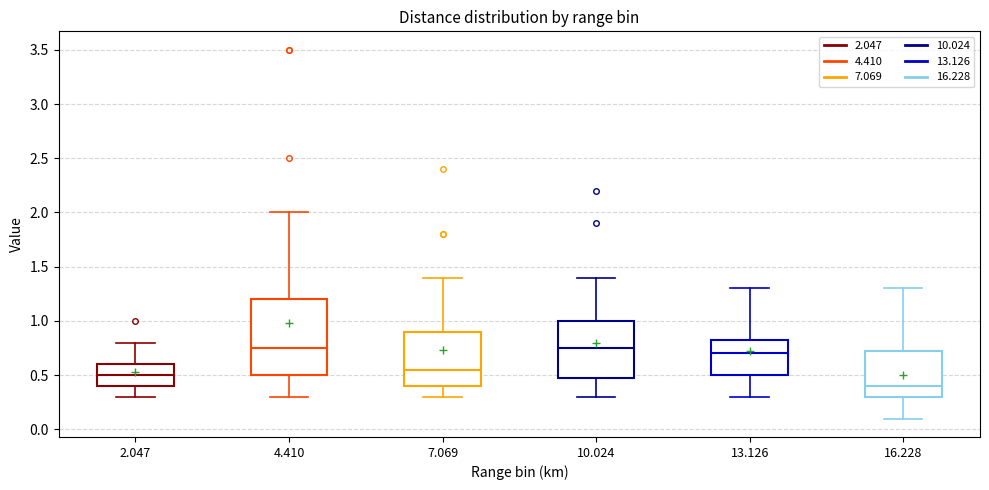

Where does the upper whisker of the box at x = 7.069 end on the y-axis? The values are not printed on the chart, so give them approximately, as read against the axis.

1.40